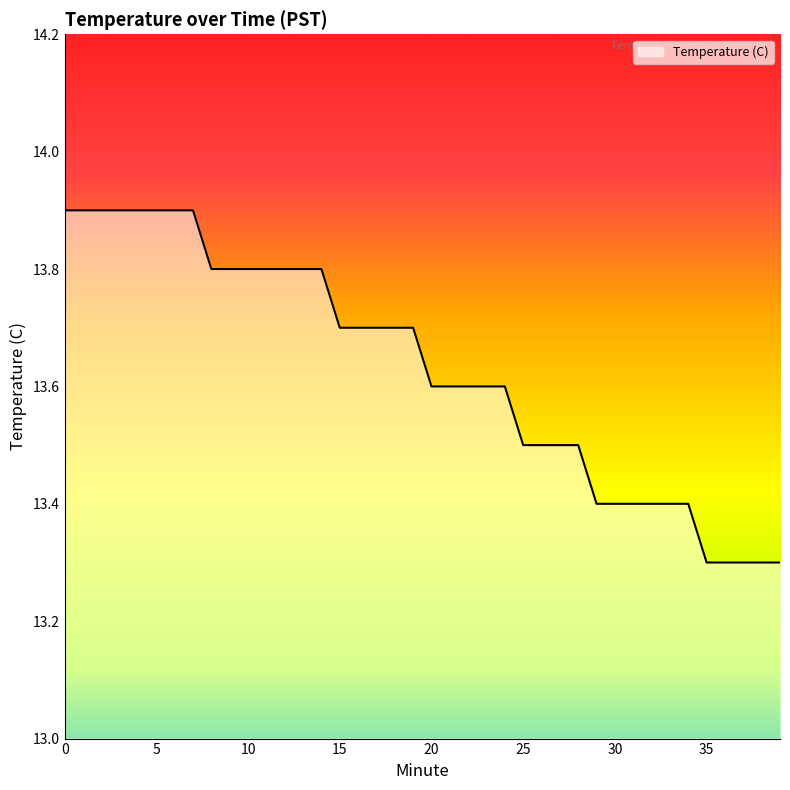

What is the maximum value shown in the chart?

13.9